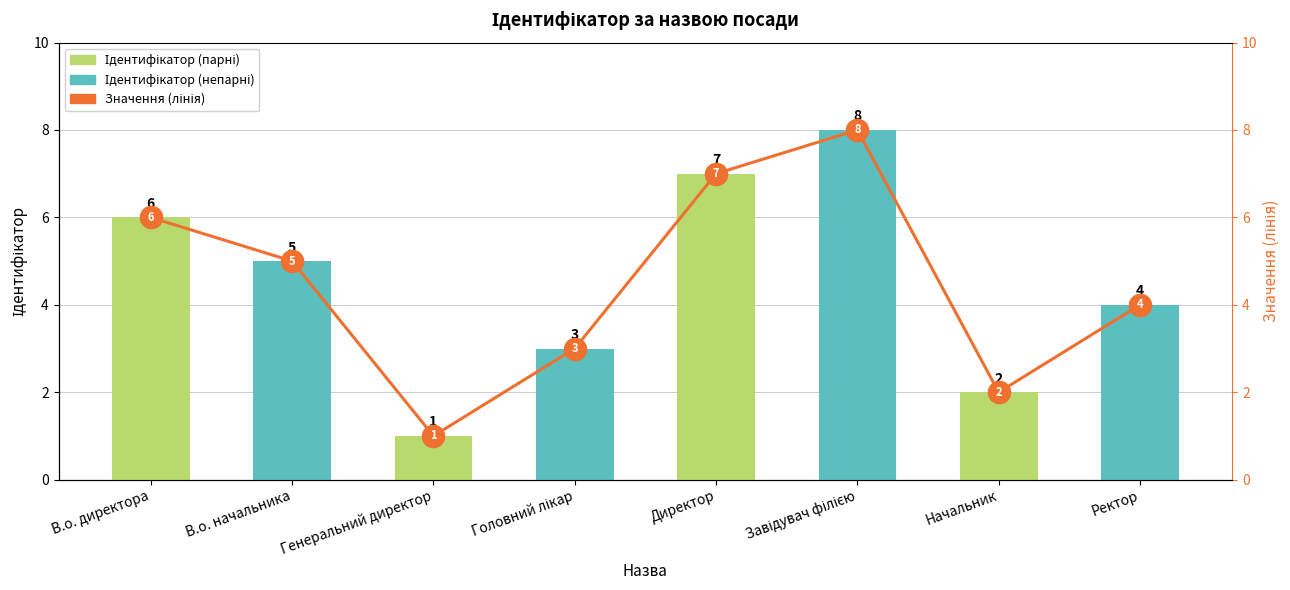

What is the highest value of the Значення (лінія) series?

8